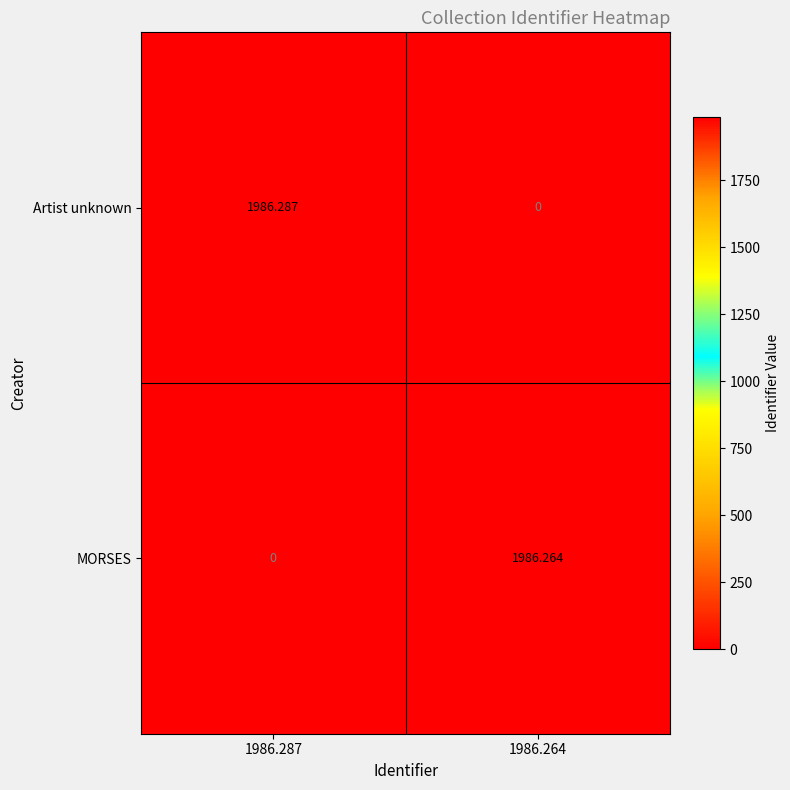

Which series has the widest spread of values?

Artist unknown